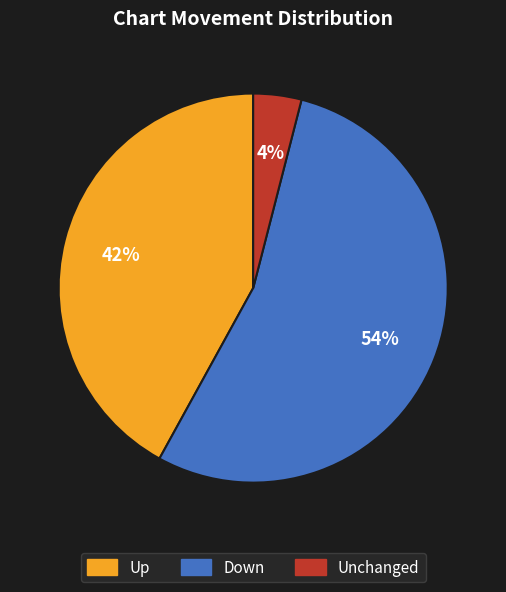

Is there any slice that represents more than half of the pie?

Yes